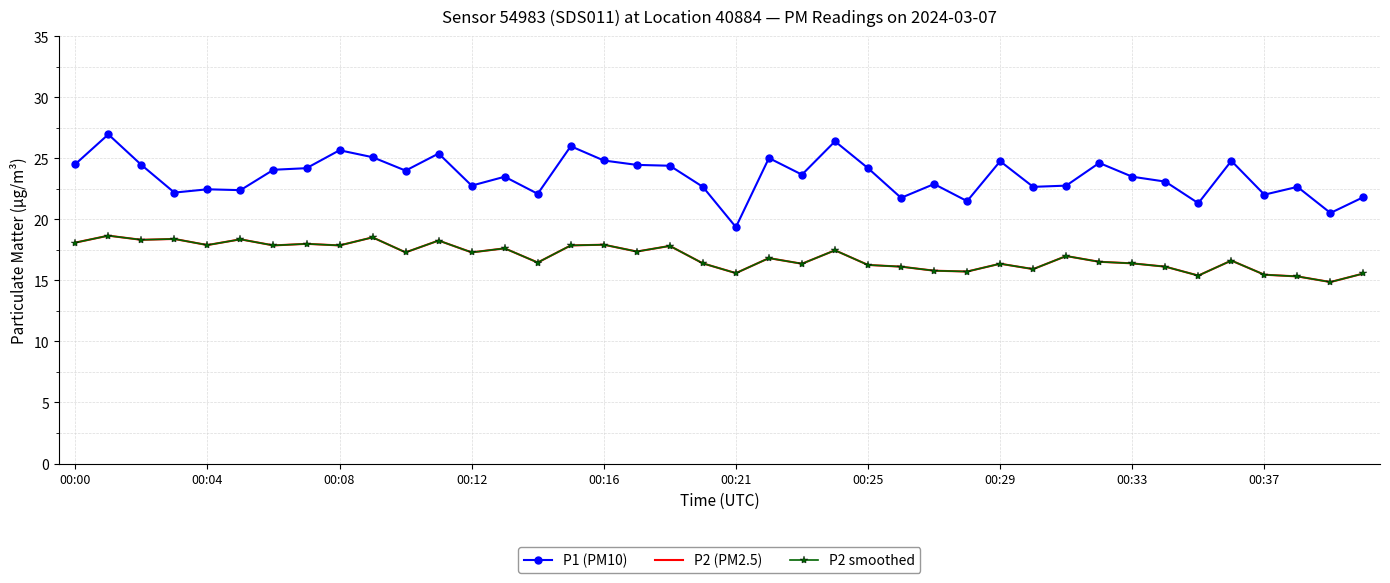

What is the highest value of the P2 smoothed series?

18.7